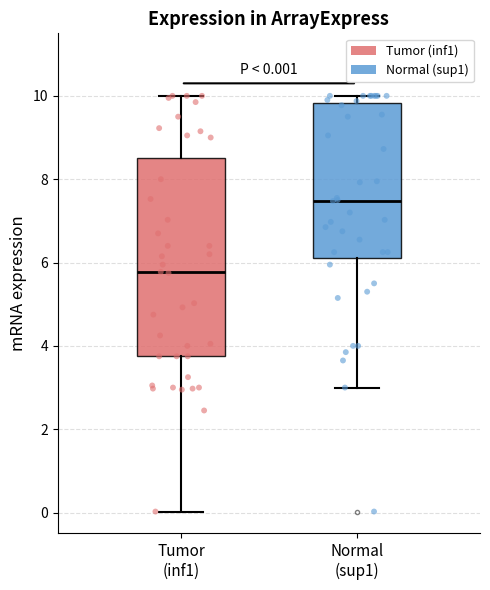

Comparing the boxes themselves (not the whiskers), which one is the tallest?

Tumor (inf1)